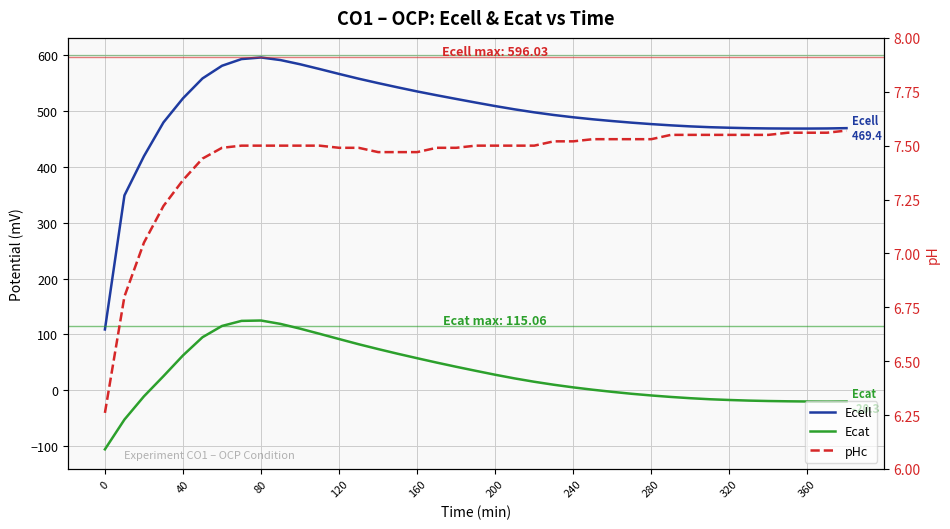

Between −40 and 160, which series saw the biggest shift?

Ecell